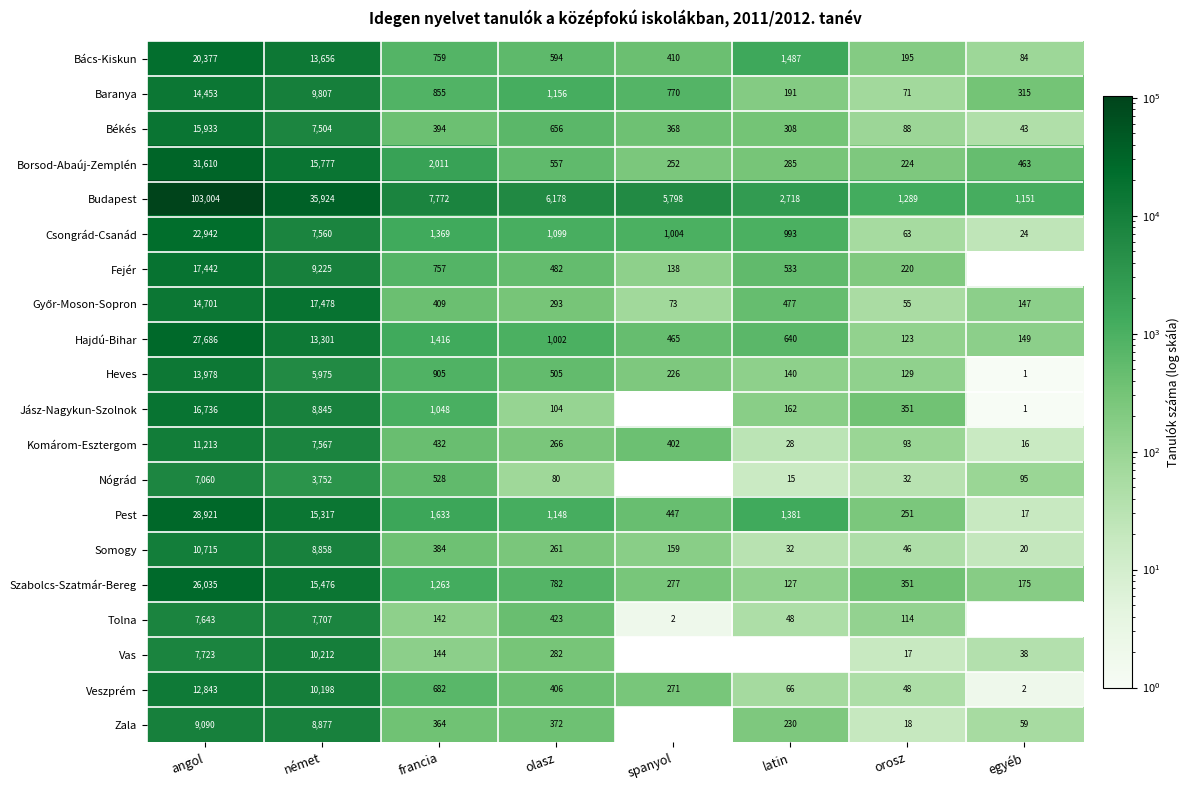

Is it true that Veszprém equals 169 at spanyol?

False